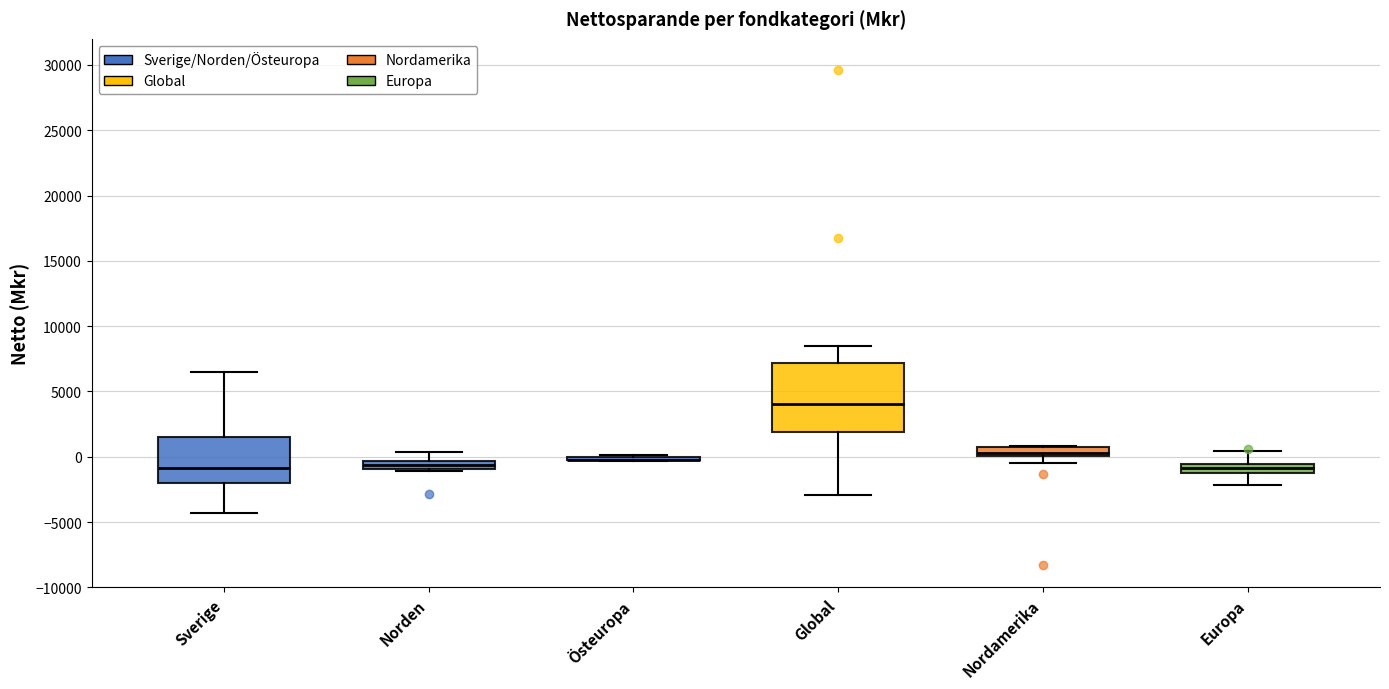

Which box is the tallest, from its lower edge to its upper edge?

Global